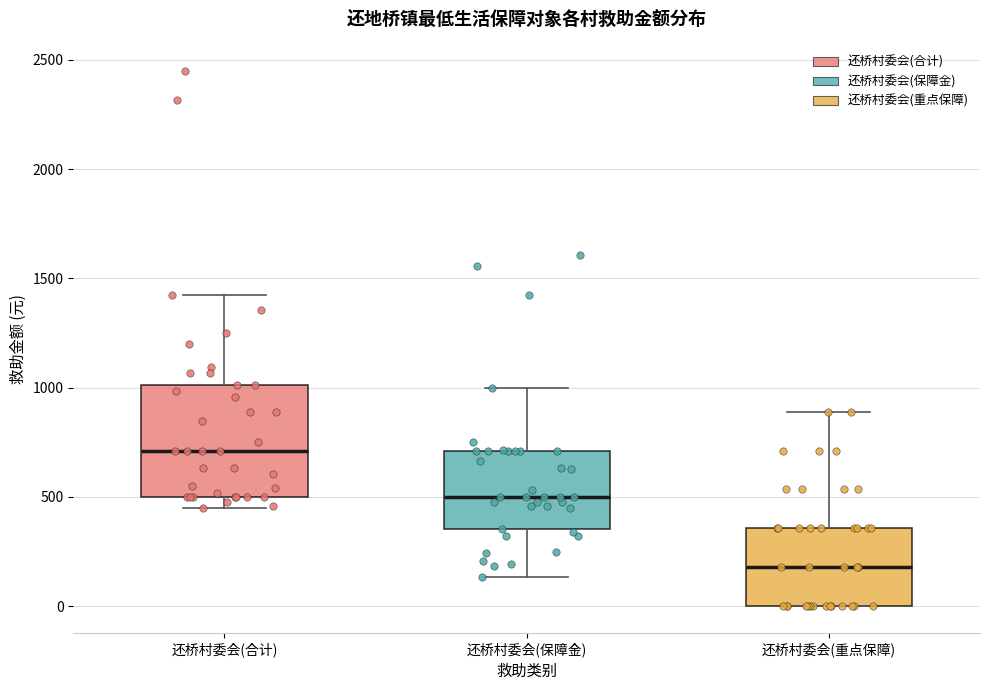

Which box is the tallest, from its lower edge to its upper edge?

还桥村委会(合计)